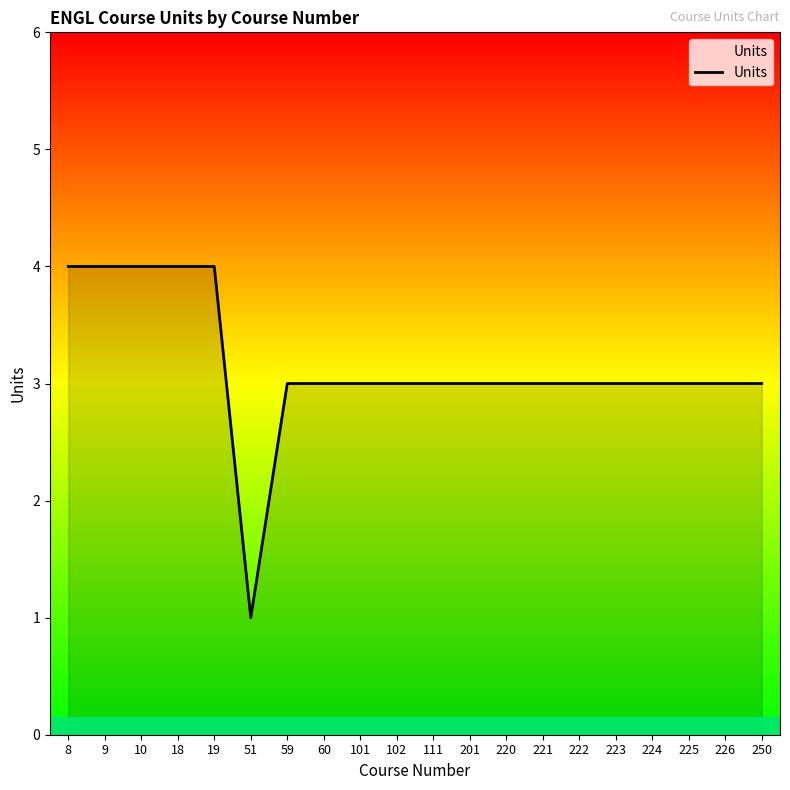

What is the sum of all values?

63